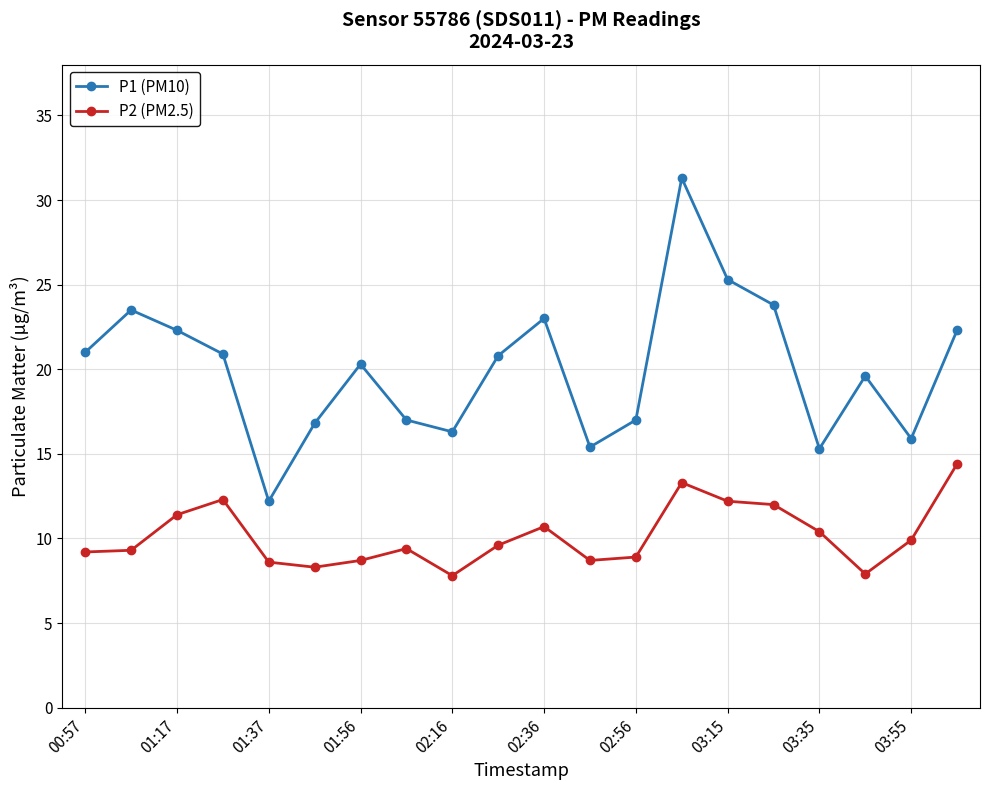

True or false: P1 (PM10) has more than 1 interior local peaks.

True